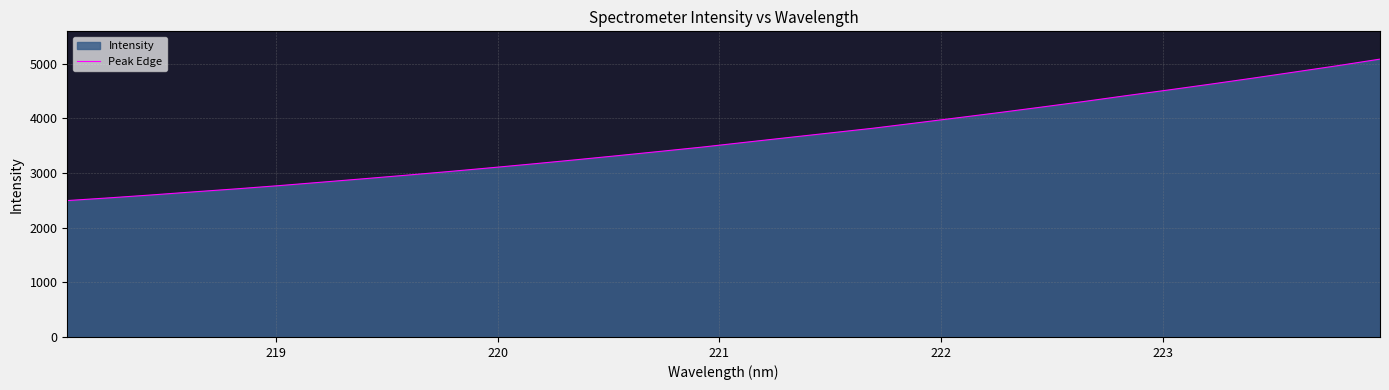

What is the difference between the maximum and minimum values?

2586.9